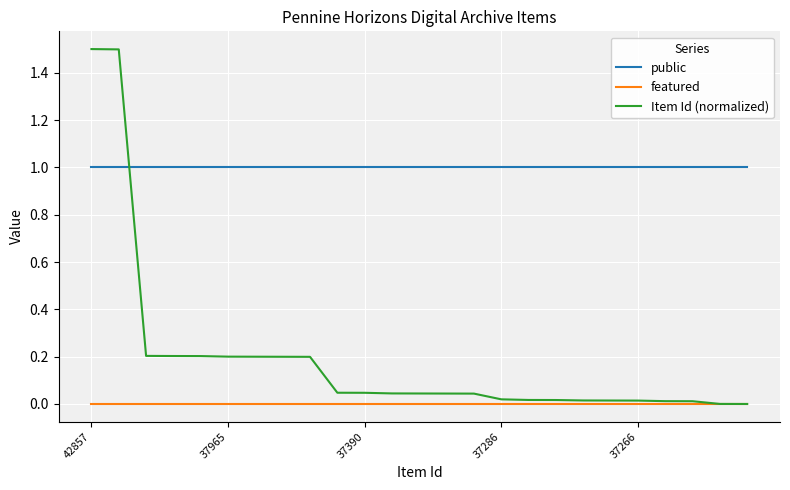

True or false: public and featured intersect in this chart.

False